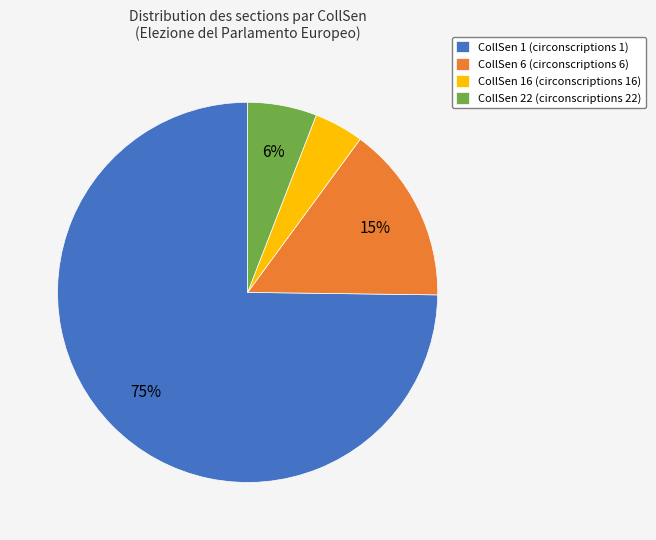

Is there any slice that represents more than half of the pie?

Yes